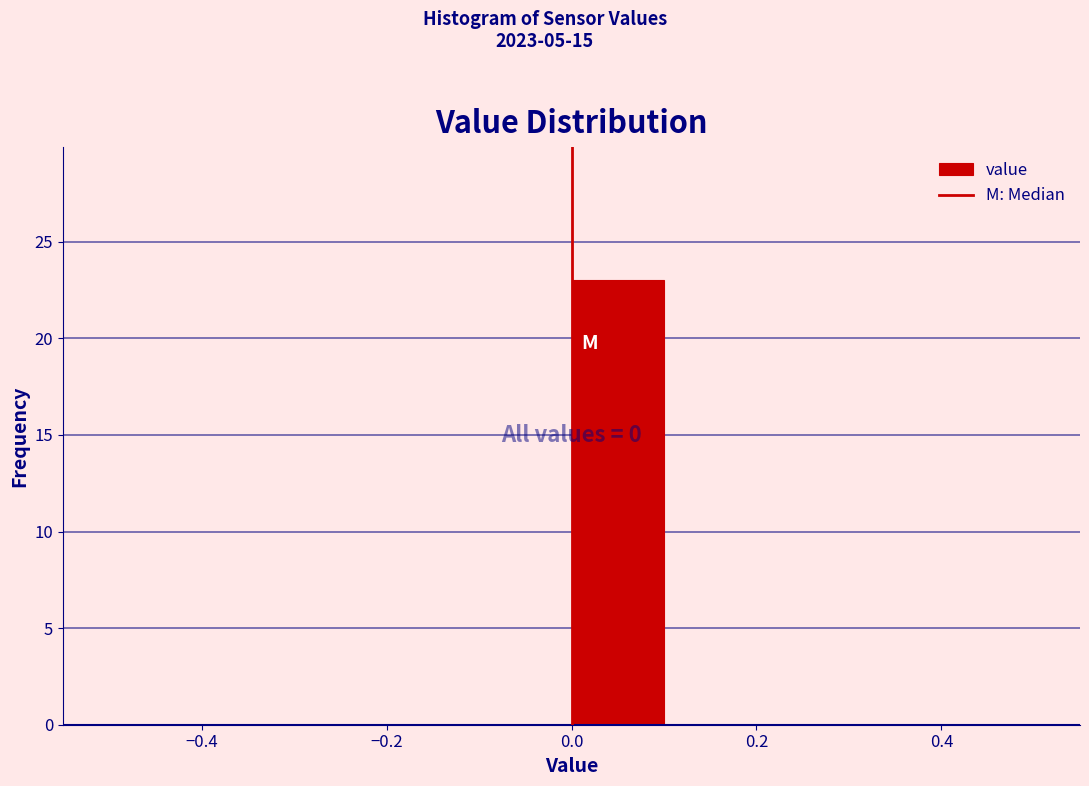

Over which range of the x-axis is the bar tallest?

0.0 to 0.1